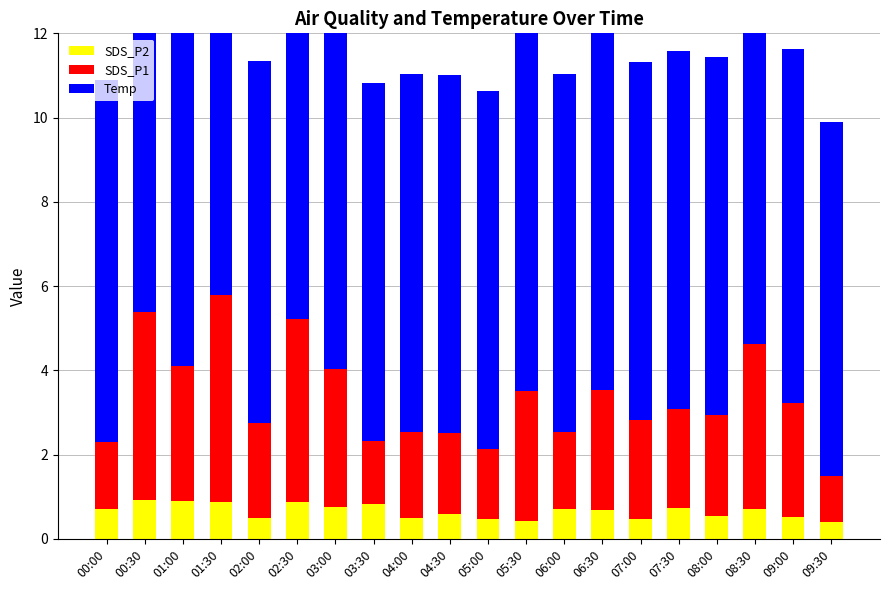

Rank the categories by SDS_P2 value from highest to lowest.

00:30, 01:00, 01:30, 02:30, 03:30, 03:00, 07:30, 00:00, 06:00, 08:30, 06:30, 04:30, 08:00, 09:00, 02:00, 04:00, 05:00, 07:00, 05:30, 09:30